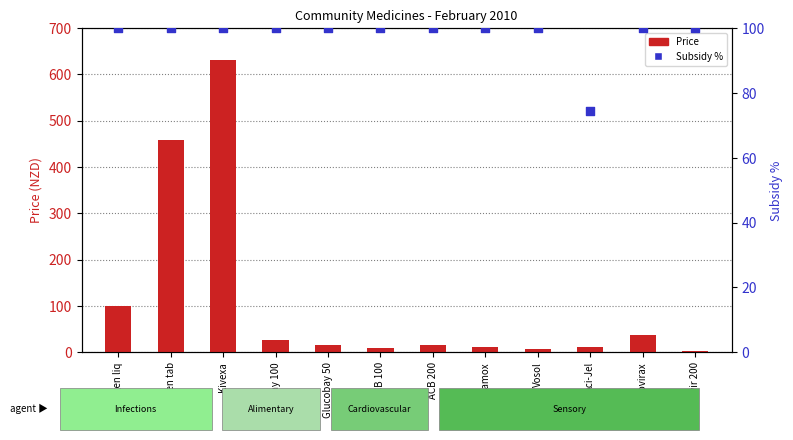

Which series has the widest spread of Y values?

Price